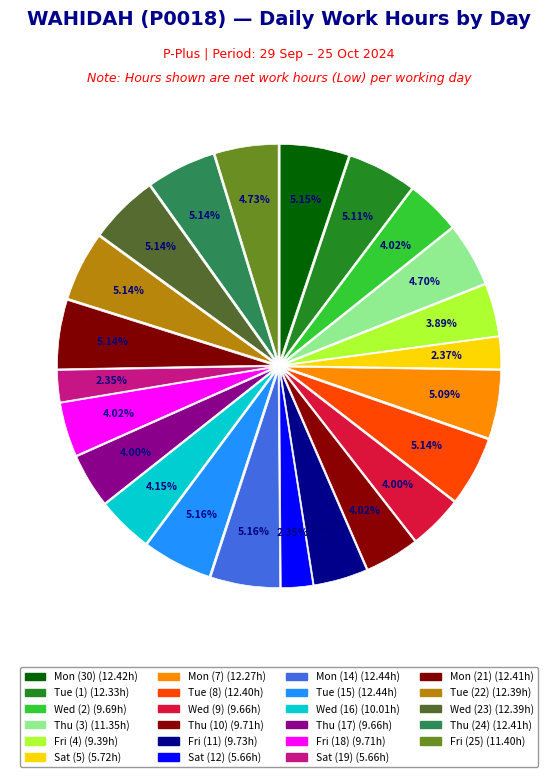

How many segments does this pie chart have?

23